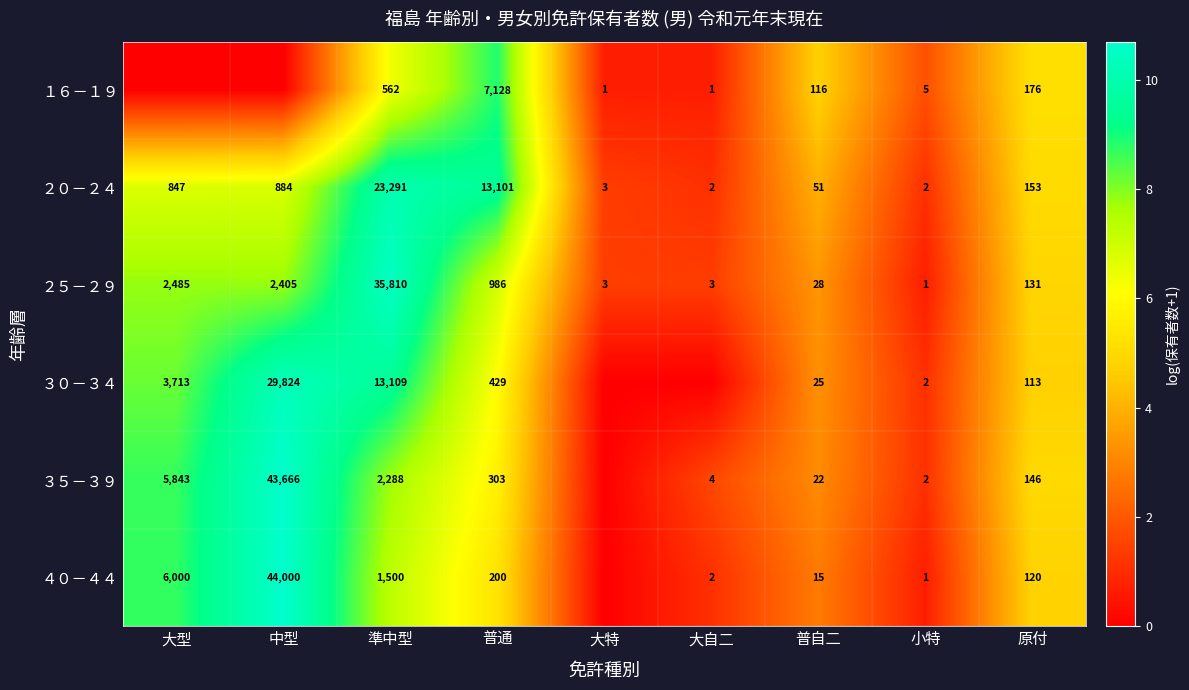

At 普通, list the series in order from largest to smallest.

２０－２４, １６－１９, ２５－２９, ３０－３４, ３５－３９, ４０－４４